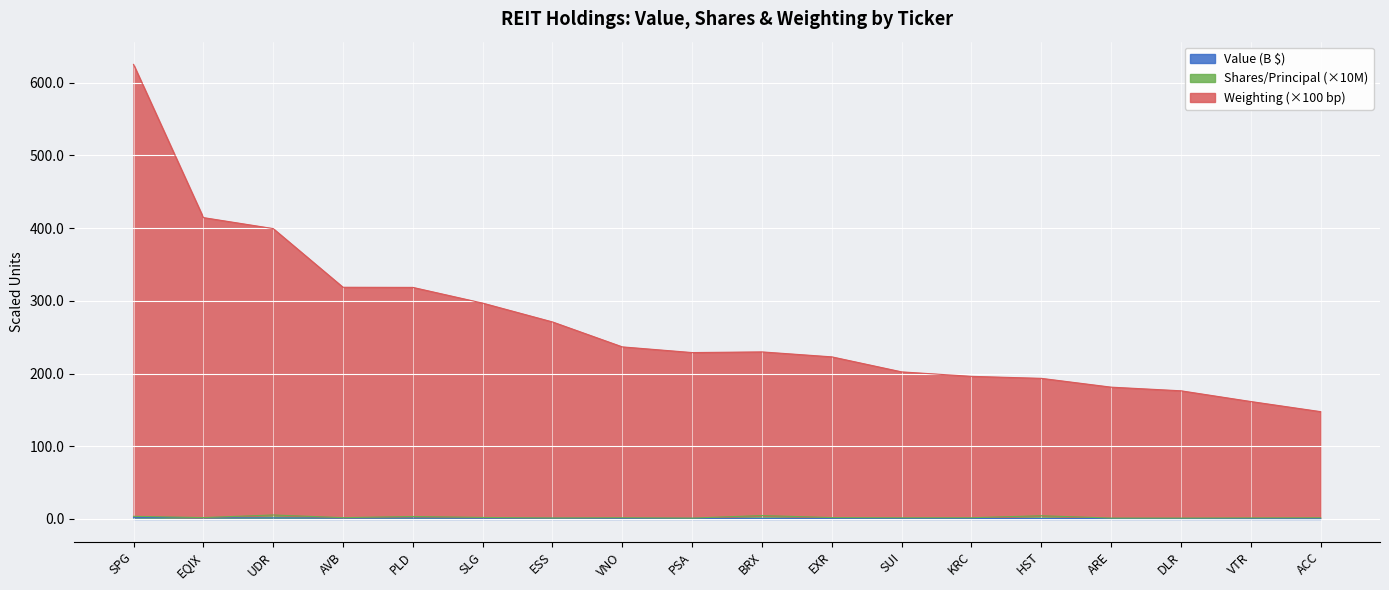

Is the value of Weighting (%) at VNO greater than the value of Value ($) at HST?

Yes